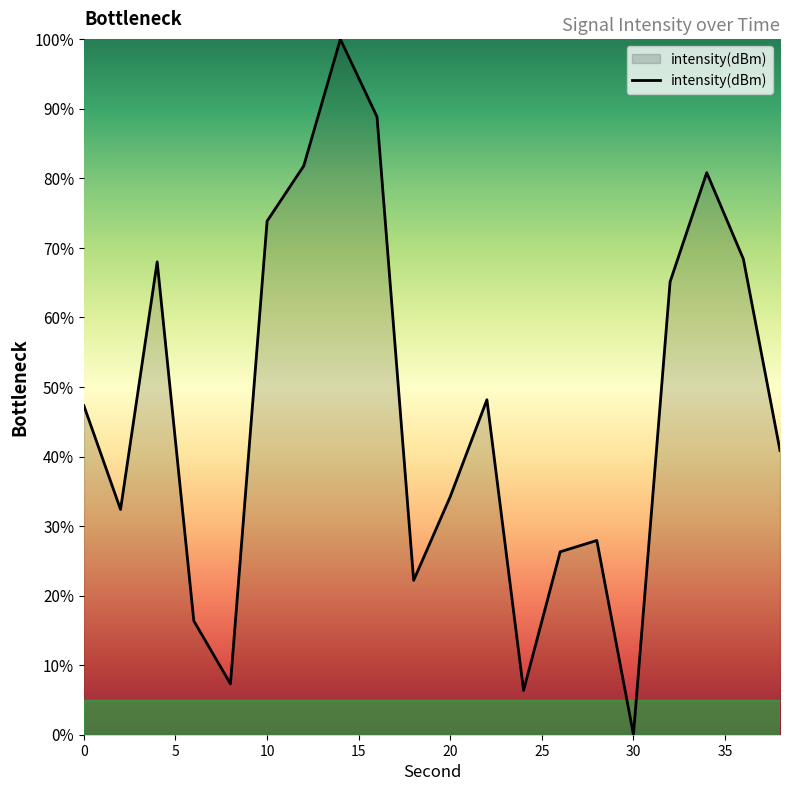

What is the maximum value shown in the chart?

100.0